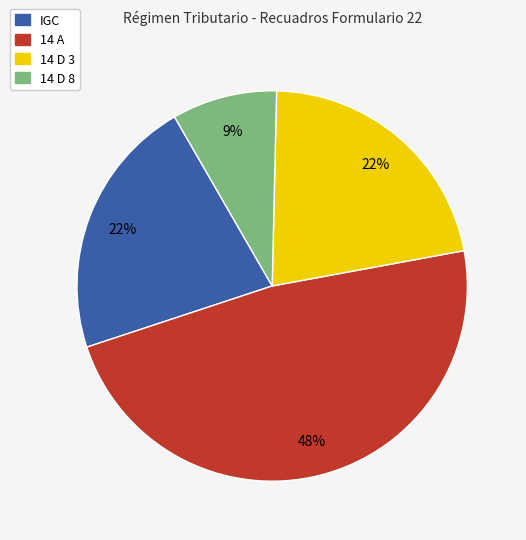

Is there any slice that represents more than half of the pie?

No